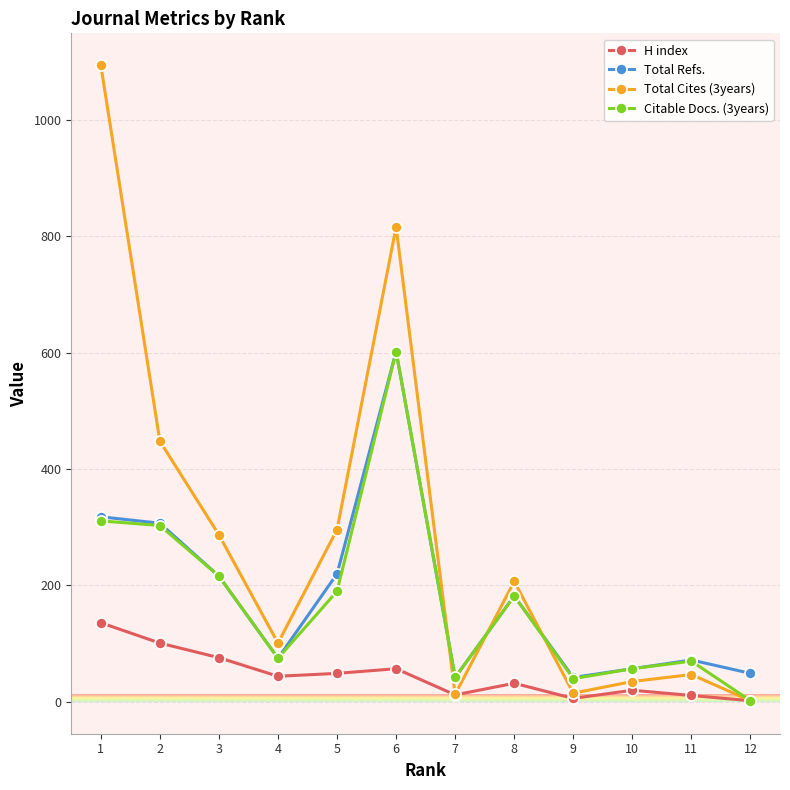

Does the chart have visible grid lines?

Yes